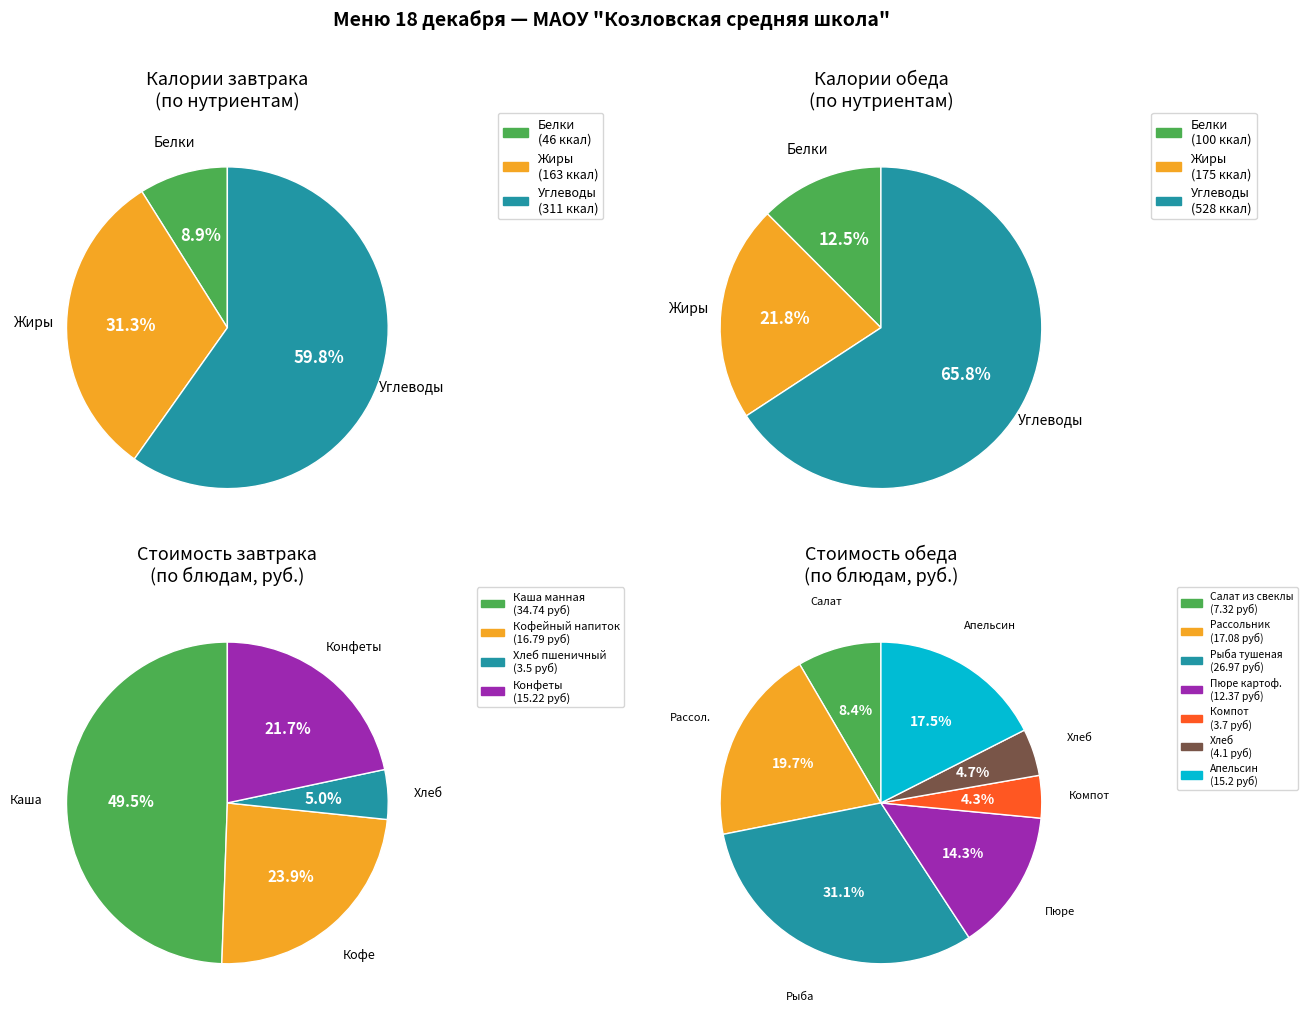

Combined, what portion of the pie is 1 and 5?

12.6%